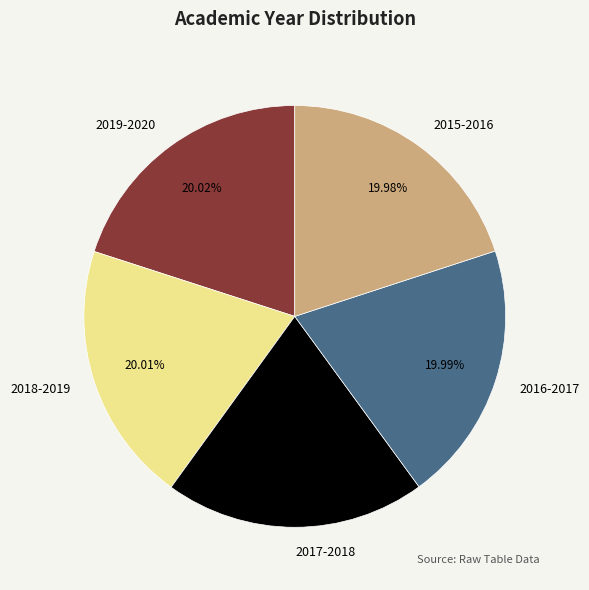

Approximately how many times larger is the value at 2017-2018 compared to 2015-2016?

1.0